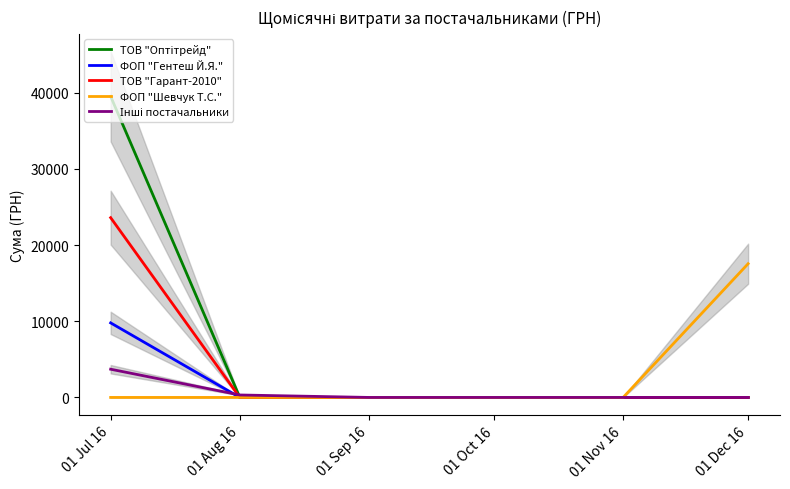

What is the maximum value shown in the chart?

39508.0